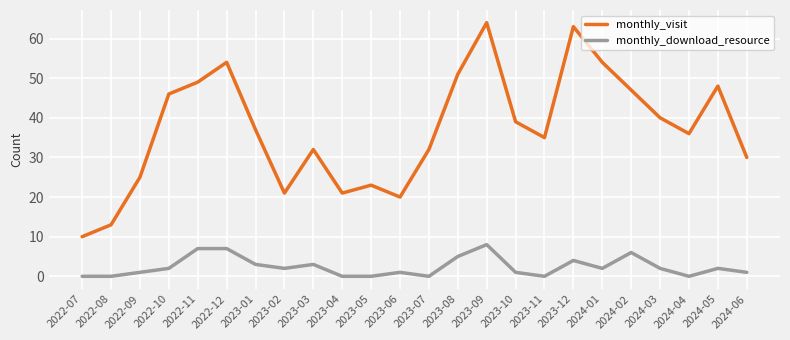

True or false: monthly_visit and monthly_download_resource cross at least once.

False